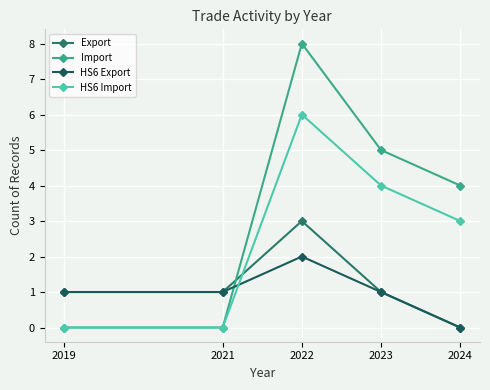

Reading left to right, list all the values displayed in this chart.

Export: 2019=1	2021=1	2022=3	2023=1	2024=0
Import: 2019=0	2021=0	2022=8	2023=5	2024=4
HS6 Export: 2019=1	2021=1	2022=2	2023=1	2024=0
HS6 Import: 2019=0	2021=0	2022=6	2023=4	2024=3